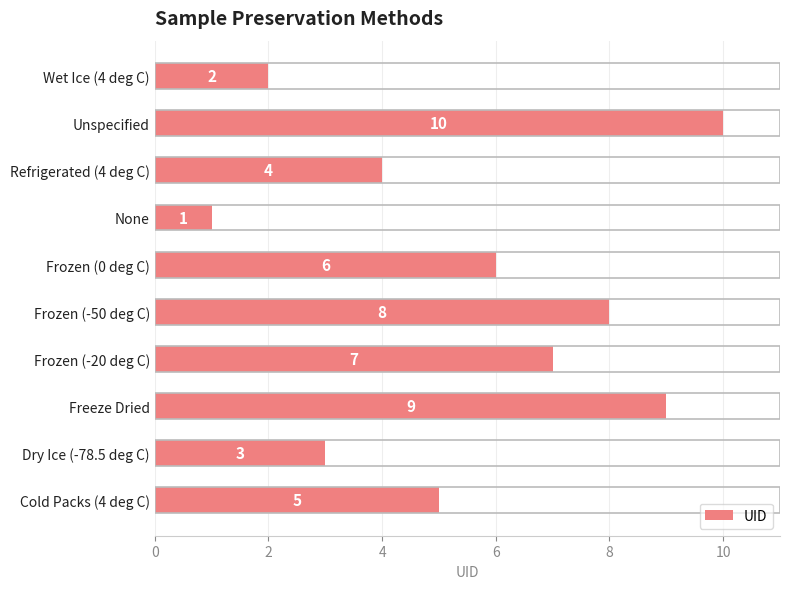

Are the bars grouped side by side (vs. stacked)?

No